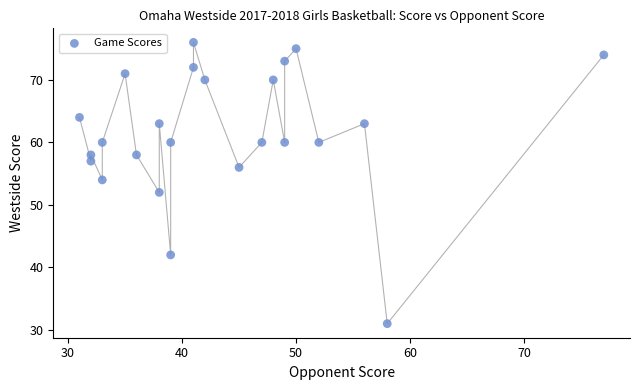

What is the range of Y values (max minus min)?

45